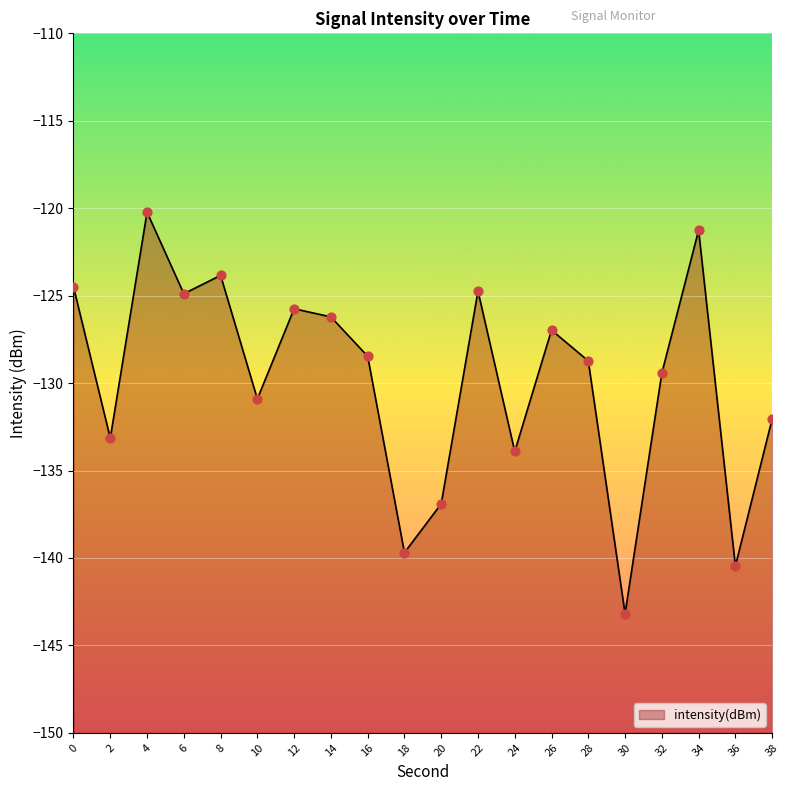

Between 4 and 2, which is larger?

4